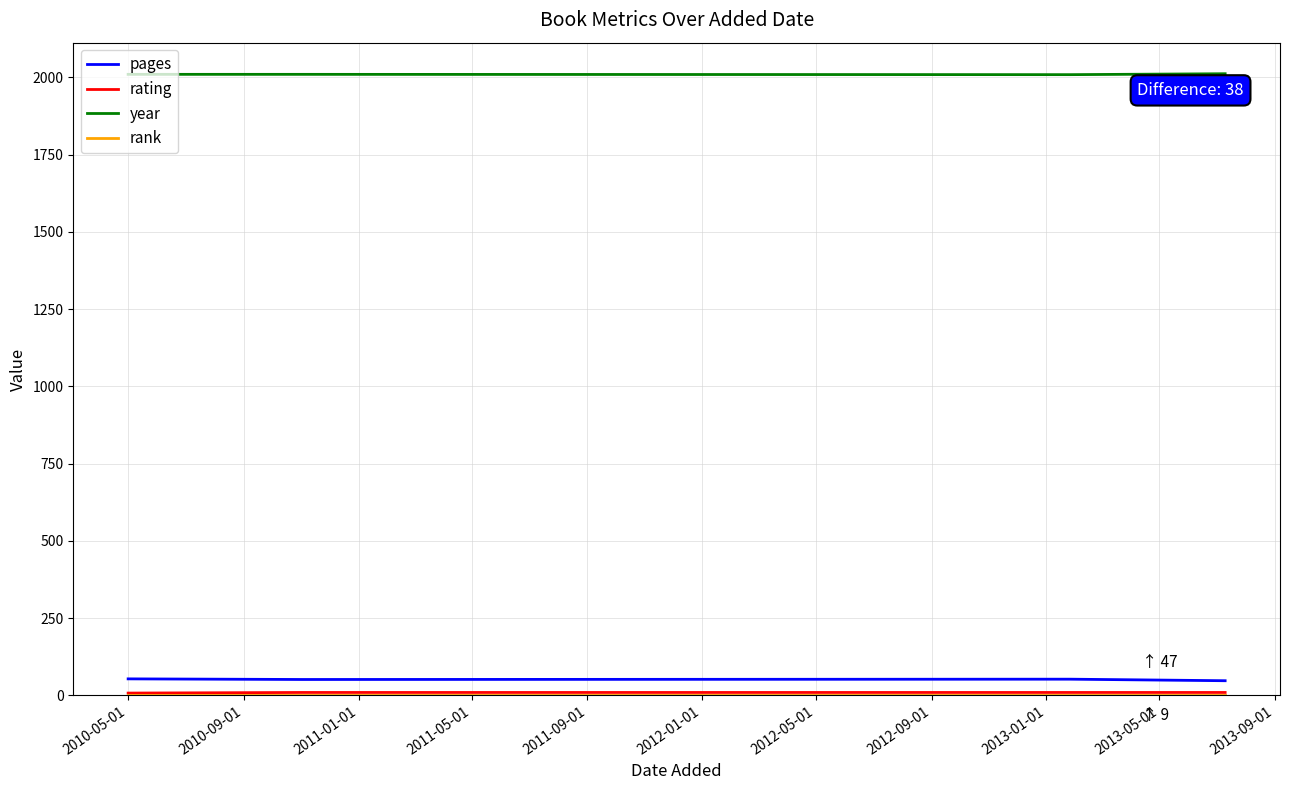

What is the maximum value shown in the chart?

2012